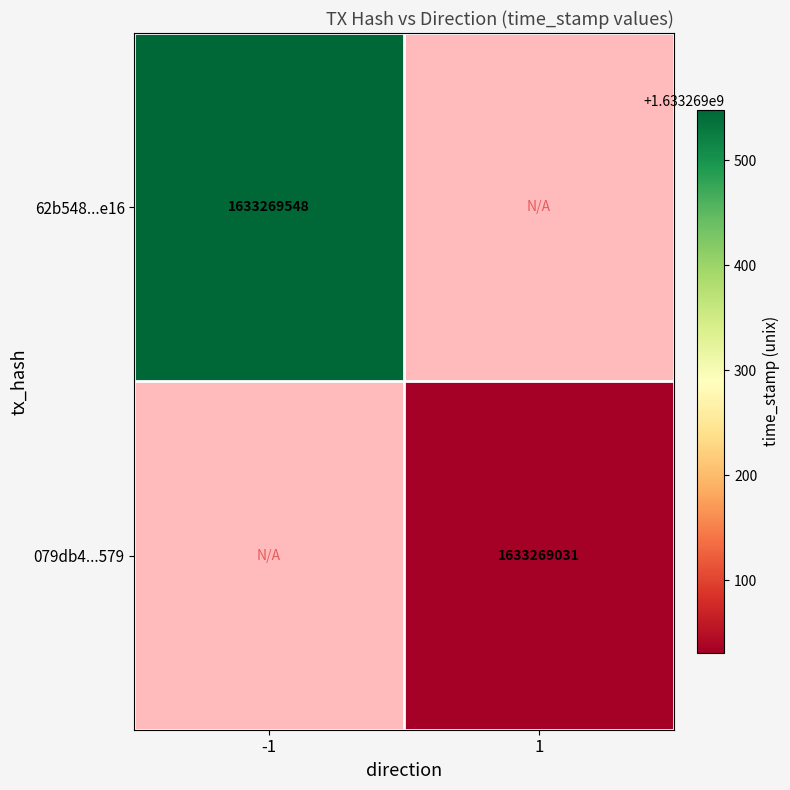

What is the difference between the highest and lowest values at time_stamp?

517